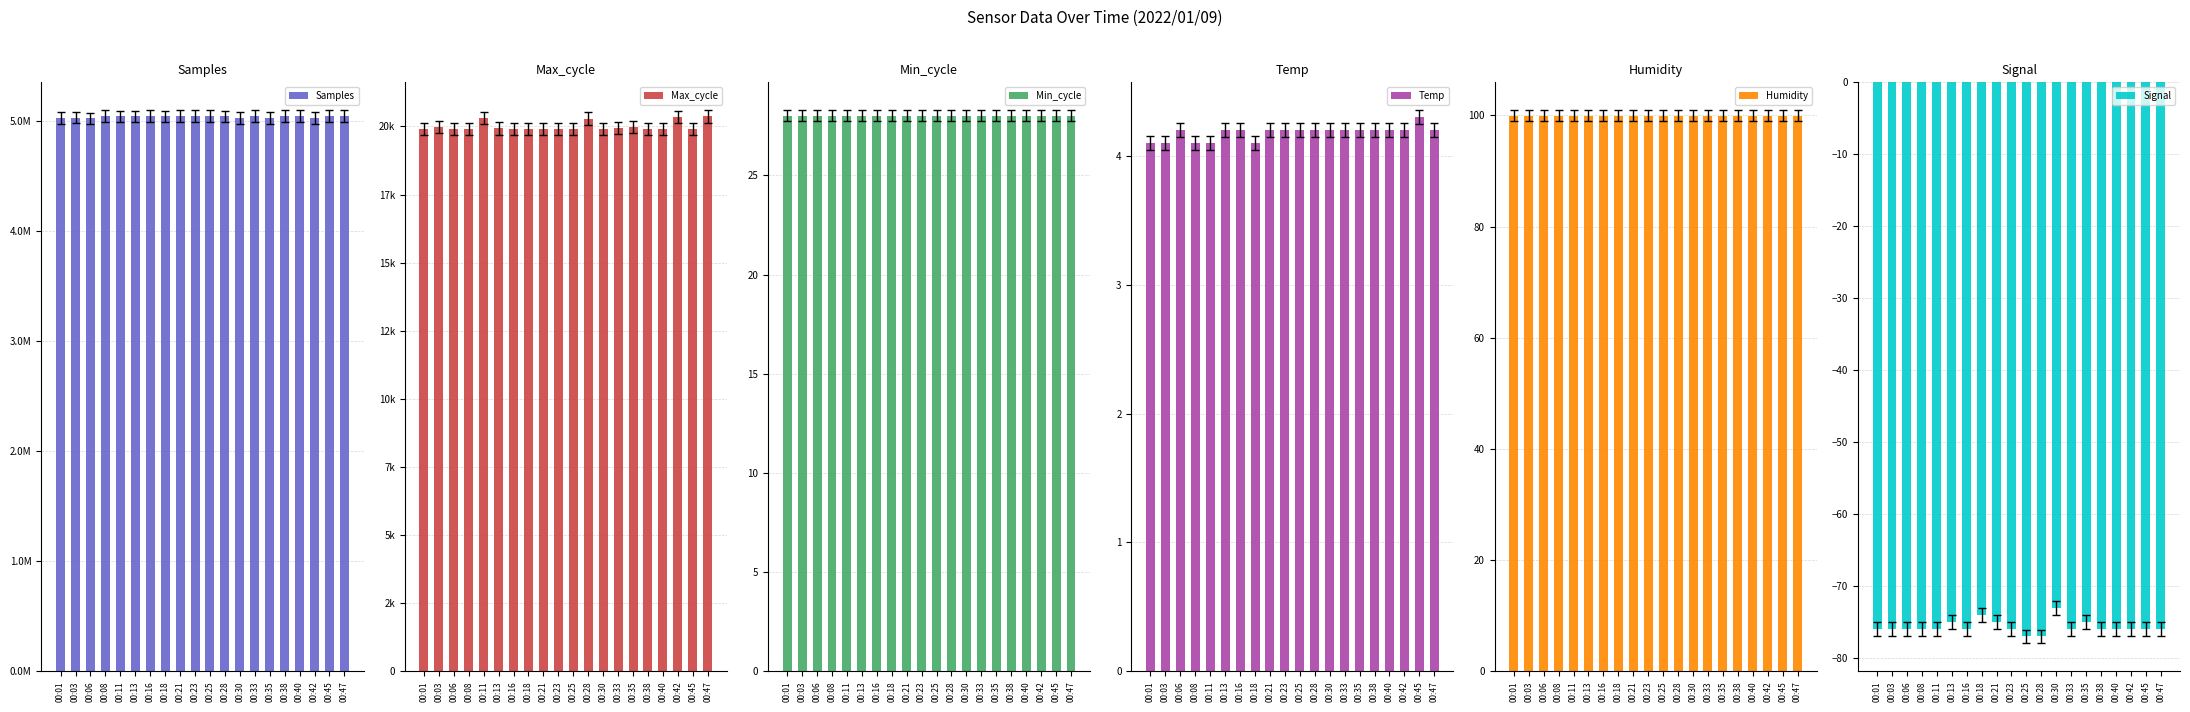

At how many categories does at least one series exceed 1224316?

20